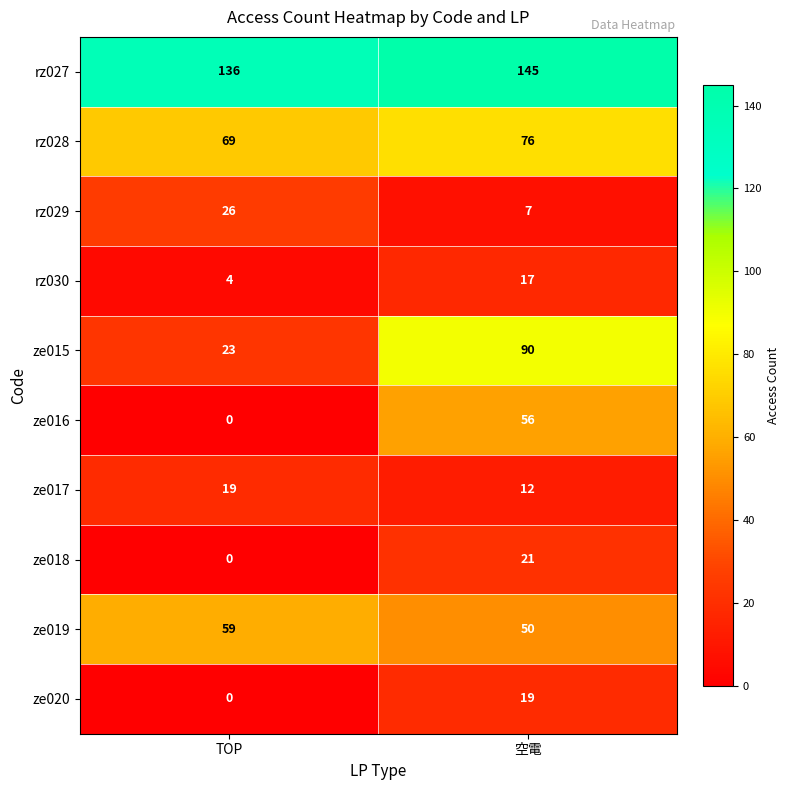

What is the sum of all ze018 values?

21